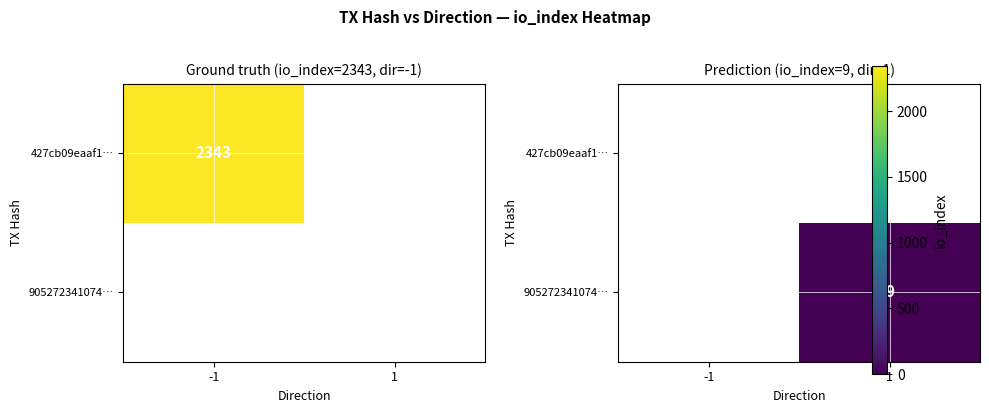

Is the value of 905272341074… at -1 greater than the value of 427cb09eaaf1… at 1?

No